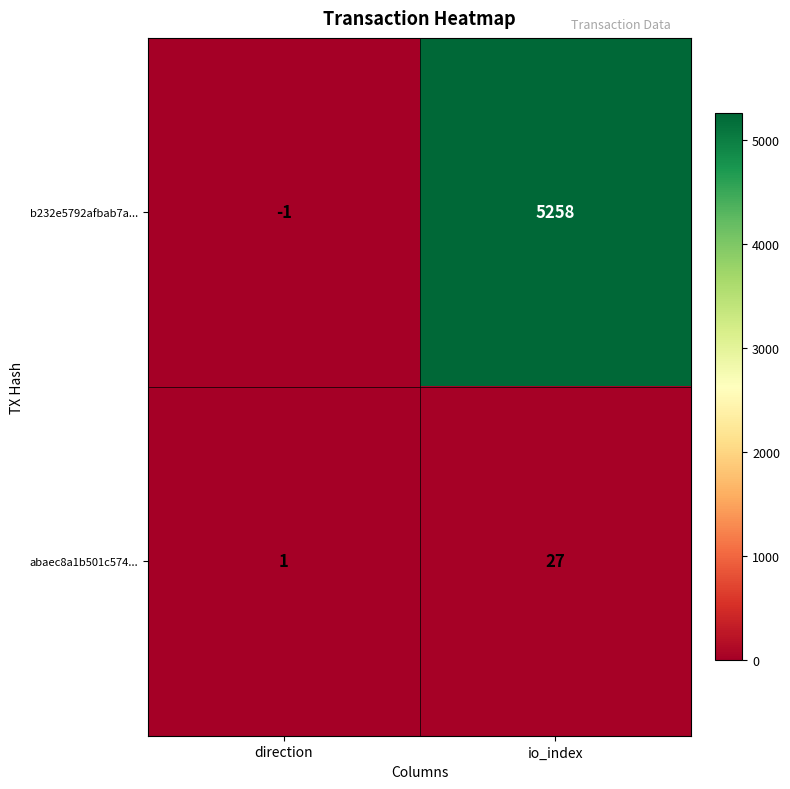

How many data points in b232e5792afbab7a... are less than 5258?

1